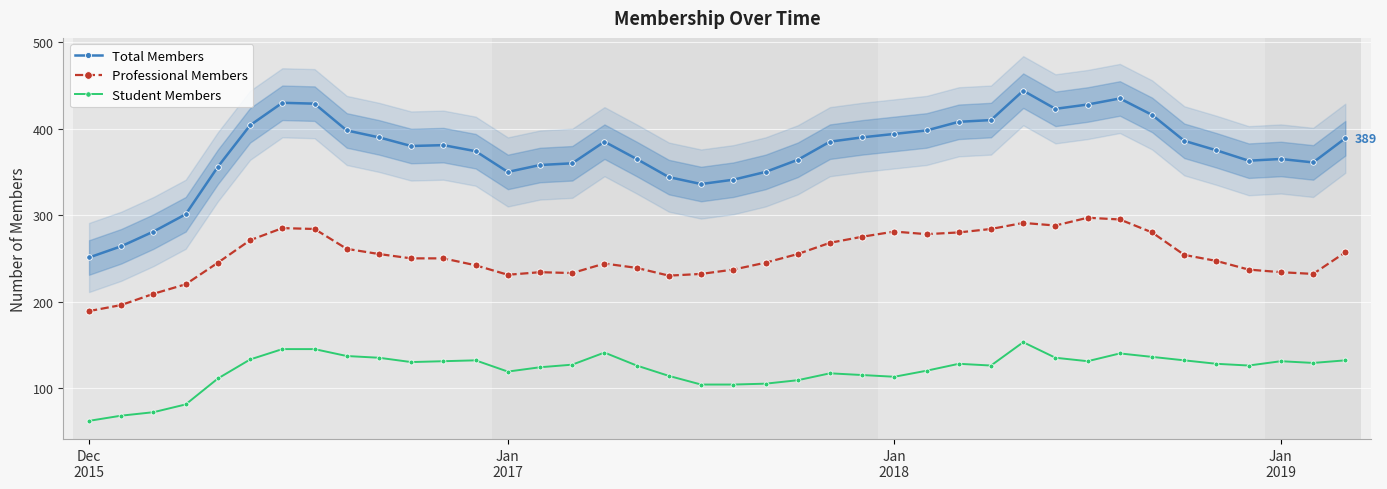

How many values in the Professional Members series exceed 250?

19